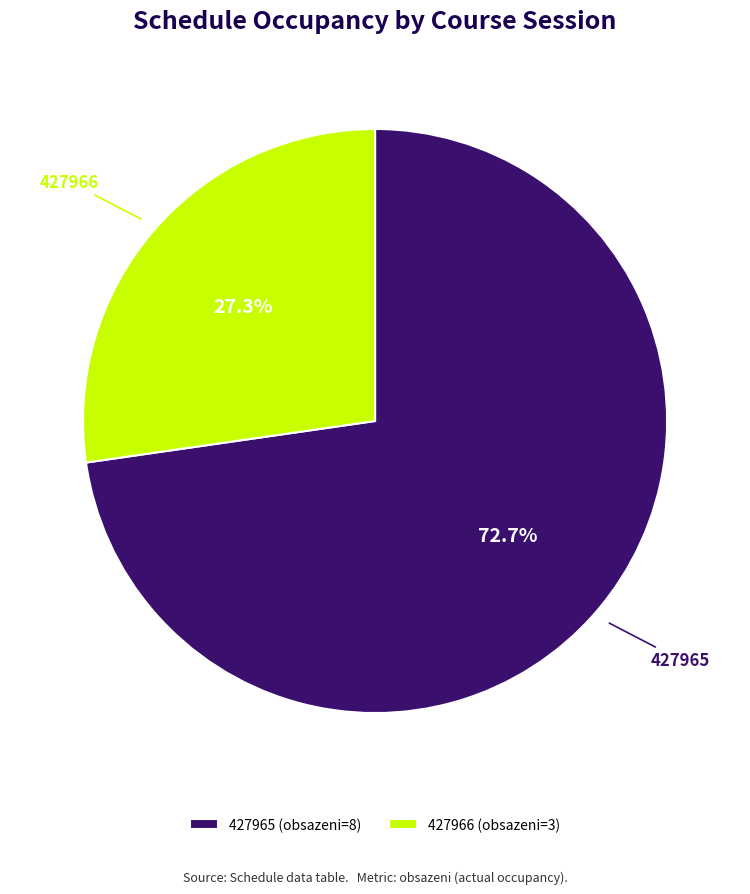

The 427966 slice represents 16% of the pie. True or false?

False